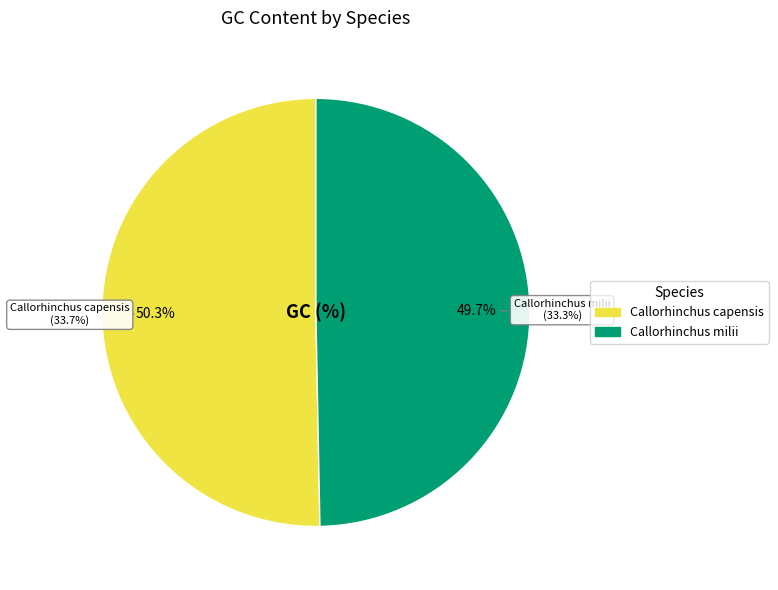

To the nearest percent, what is the combined percentage of Callorhinchus milii and Callorhinchus capensis?

100%